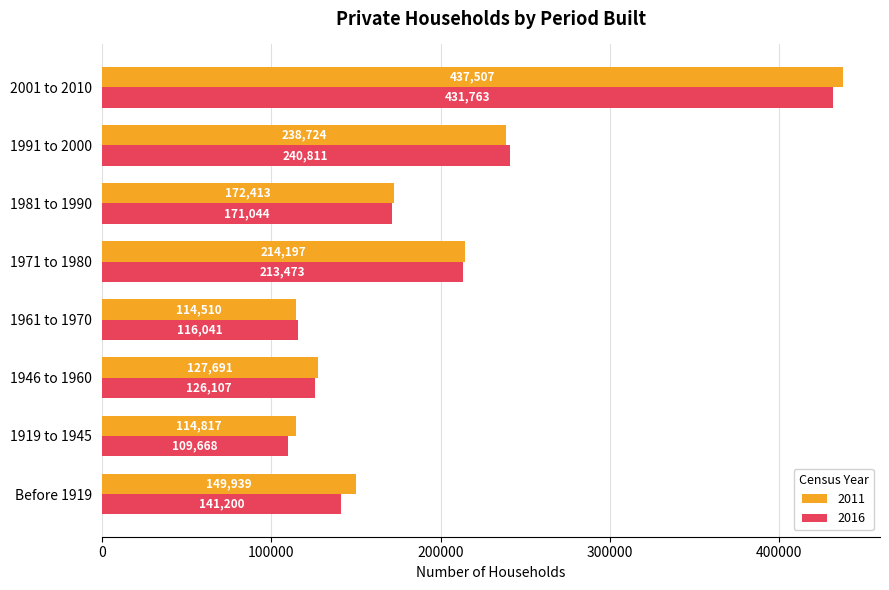

What is the sum of all 2016 values?

1550107